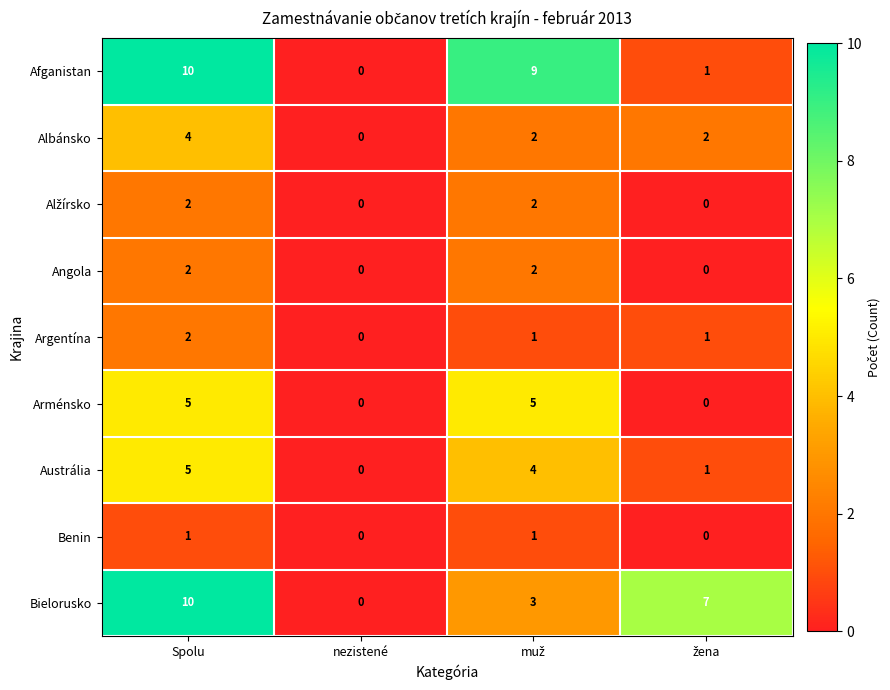

How many values in the Afganistan series are below 9?

2